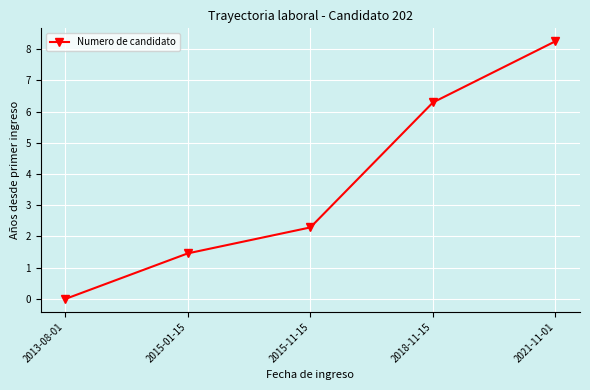

What is the label of the 4th point from the right?

2015-01-15